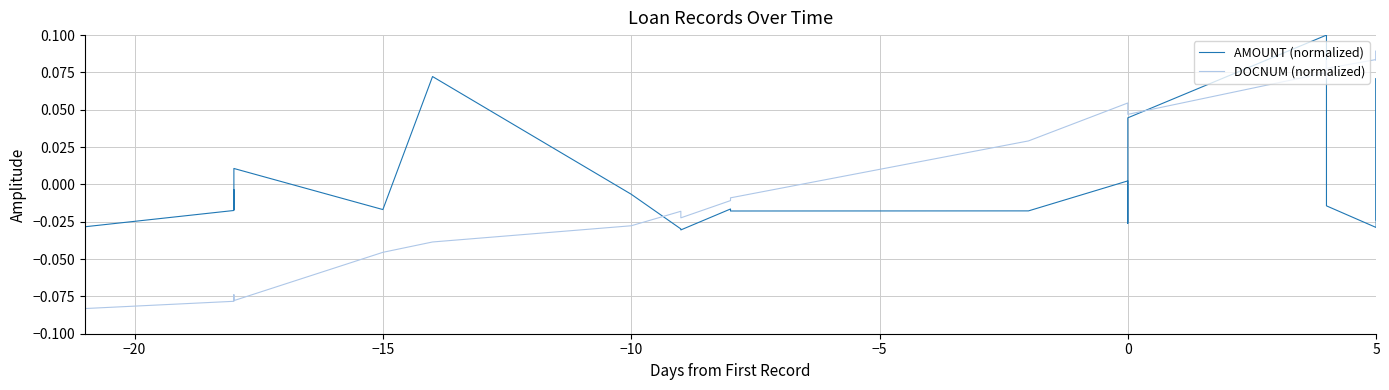

Reading right to left, list all the values displayed in this chart.

AMOUNT (normalized): -0.0	-0.0	0.1	-0.0	-0.0	-0.0	0.0	0.1	0.0	-0.0	0.0	-0.0	-0.0	-0.0	-0.0	-0.0	-0.0	0.1	-0.0	0.0	-0.0	-0.0	-0.0	-0.0	-0.0	-0.0	0.0
DOCNUM (normalized): 0.1	0.1	0.1	0.1	0.1	0.1	0.1	0.1	0.0	0.1	0.1	0.0	-0.0	-0.0	-0.0	-0.0	-0.0	-0.0	-0.0	-0.1	-0.1	-0.1	-0.1	-0.1	-0.1	-0.1	-0.1